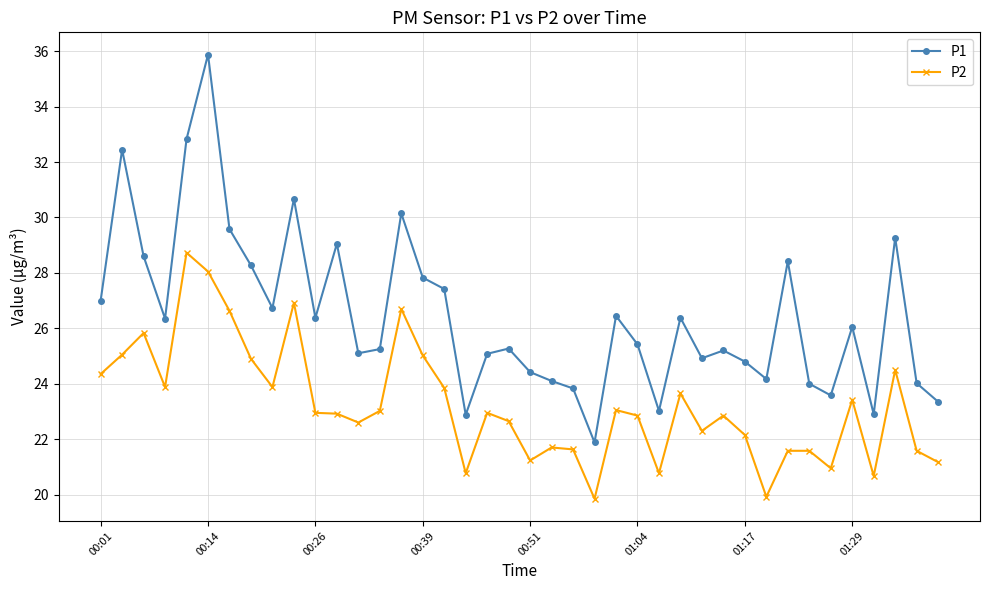

True or false: P2 and P1 intersect in this chart.

False